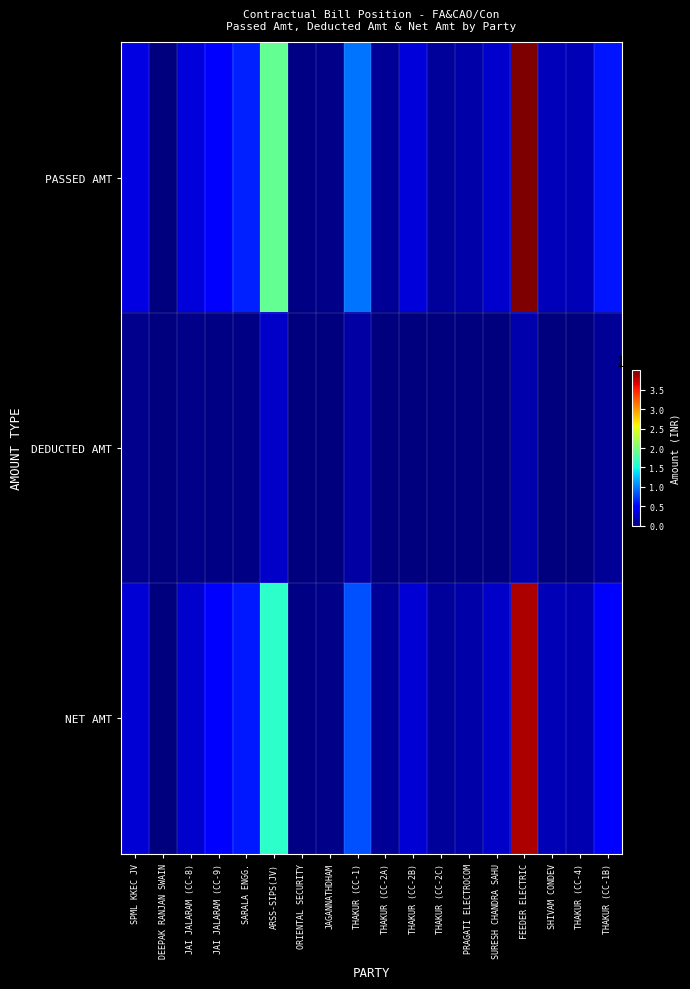

Rank the series by their maximum value, from highest to lowest.

PASSED AMT, NET AMT, DEDUCTED AMT